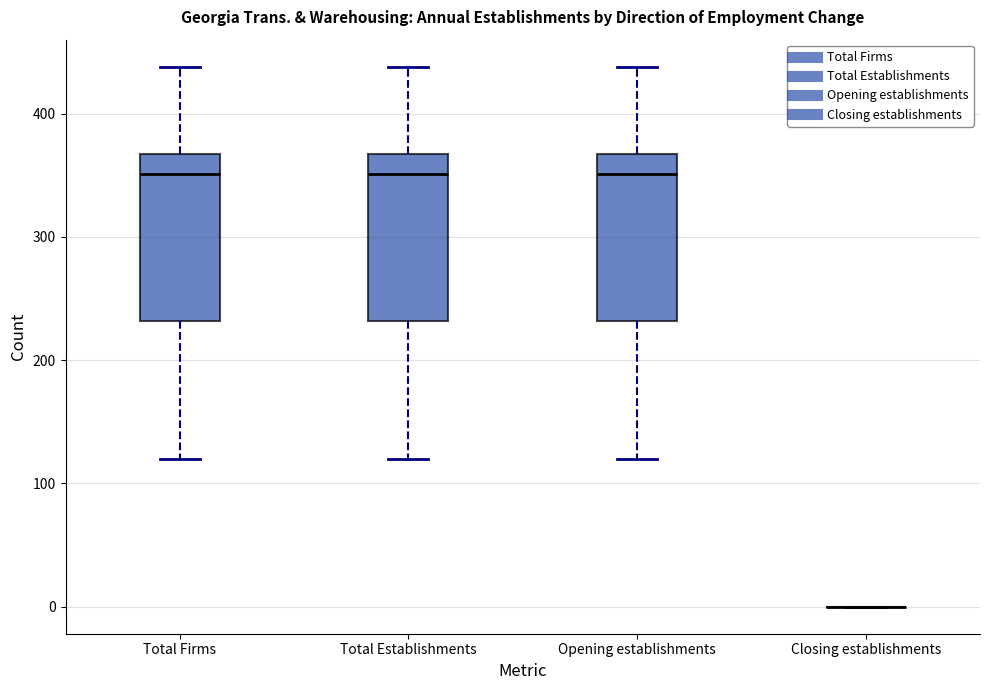

Reading left to right, read every box against the y-axis: the position of its median line, the range the box covers, and the ends of its whiskers. The values are not printed on the chart, so give them approximately, as read against the axis.

Total Firms: median 350, box 230 to 370, whiskers 120 to 440
Total Establishments: median 350, box 230 to 370, whiskers 120 to 440
Opening establishments: median 350, box 230 to 370, whiskers 120 to 440
Closing establishments: box collapsed to a line at 0, whiskers 0 to 0